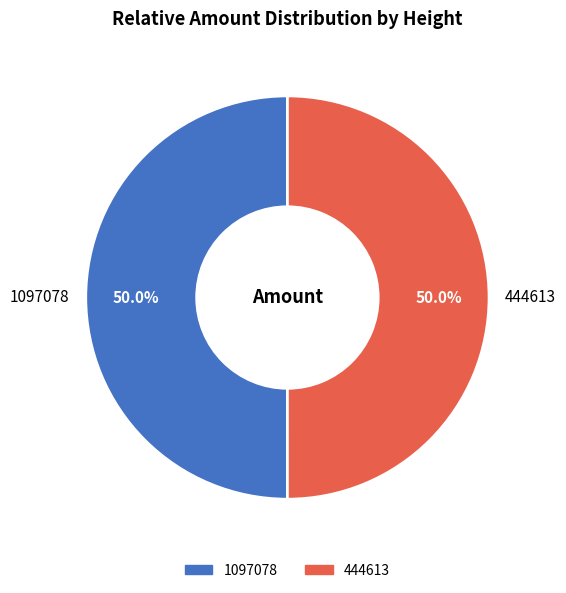

Count the number of slices in the pie.

2